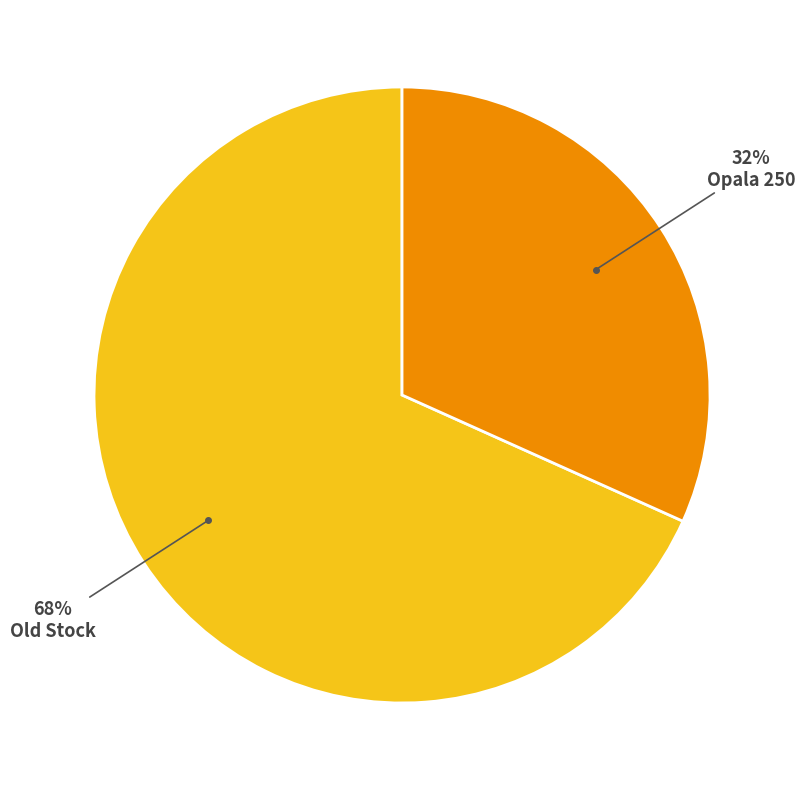

Does any single category account for the majority?

Yes